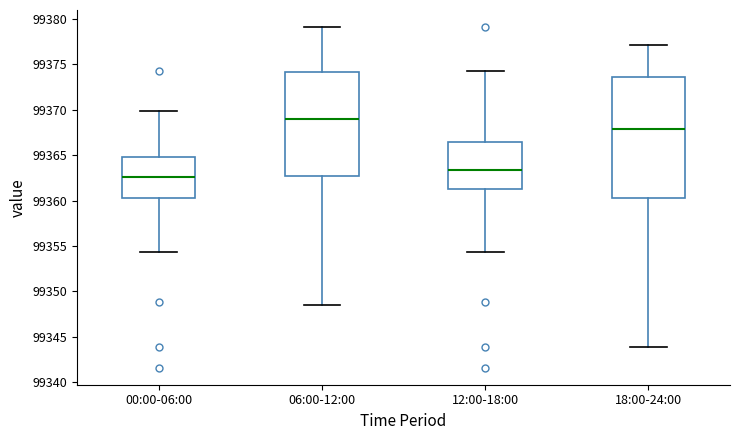

Which box's median line is the lowest?

00:00-06:00